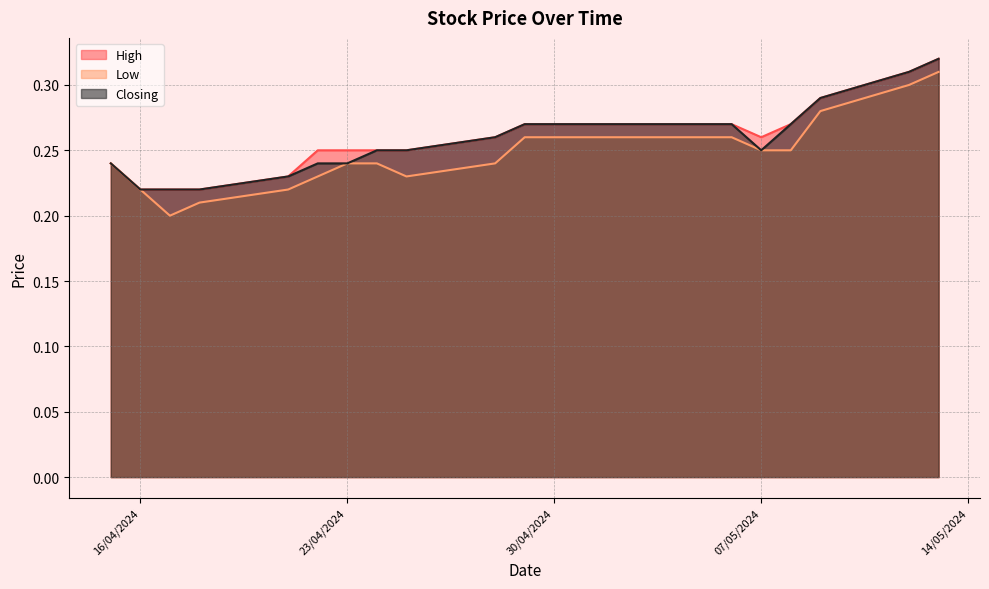

At how many categories does at least one series exceed 0?

20